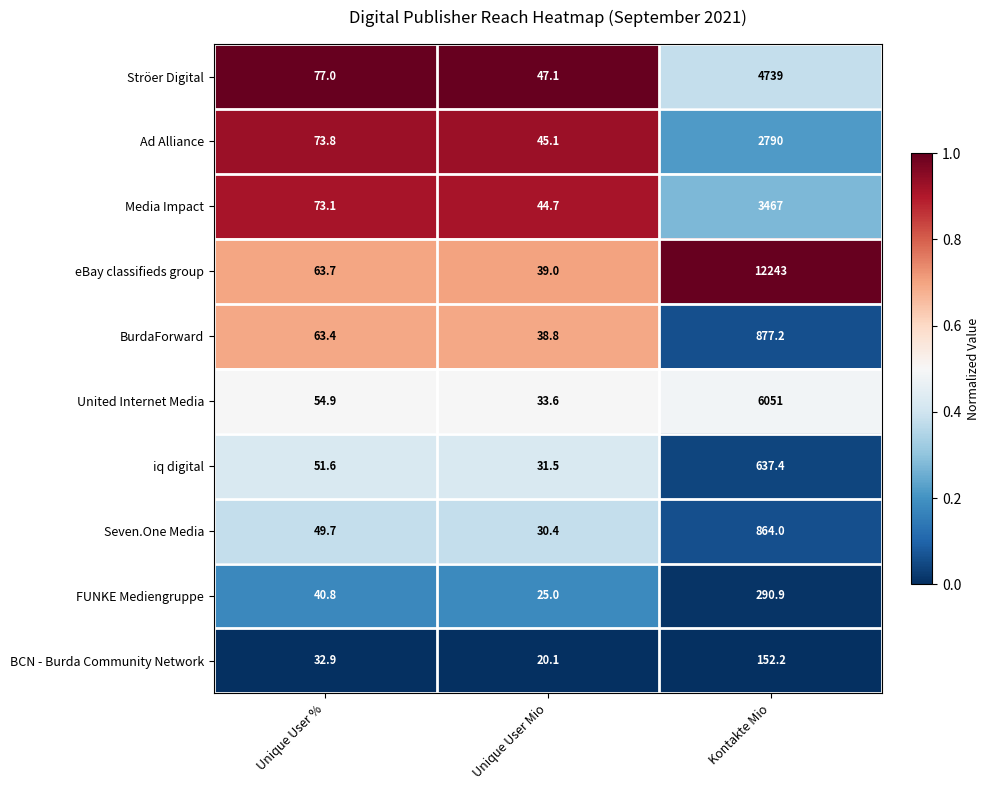

Reading right to left, transcribe all the data shown in this chart.

Ströer Digital: Kontakte Mio=4739.0	Unique User Mio=47.1	Unique User %=77.0
Ad Alliance: Kontakte Mio=2790.0	Unique User Mio=45.1	Unique User %=73.8
Media Impact: Kontakte Mio=3467.0	Unique User Mio=44.7	Unique User %=73.1
eBay classifieds group: Kontakte Mio=12243.0	Unique User Mio=39.0	Unique User %=63.7
BurdaForward: Kontakte Mio=877.2	Unique User Mio=38.8	Unique User %=63.4
United Internet Media: Kontakte Mio=6051.0	Unique User Mio=33.6	Unique User %=54.9
iq digital: Kontakte Mio=637.4	Unique User Mio=31.5	Unique User %=51.6
Seven.One Media: Kontakte Mio=864.0	Unique User Mio=30.4	Unique User %=49.7
FUNKE Mediengruppe: Kontakte Mio=290.9	Unique User Mio=25.0	Unique User %=40.8
BCN - Burda Community Network: Kontakte Mio=152.2	Unique User Mio=20.1	Unique User %=32.9